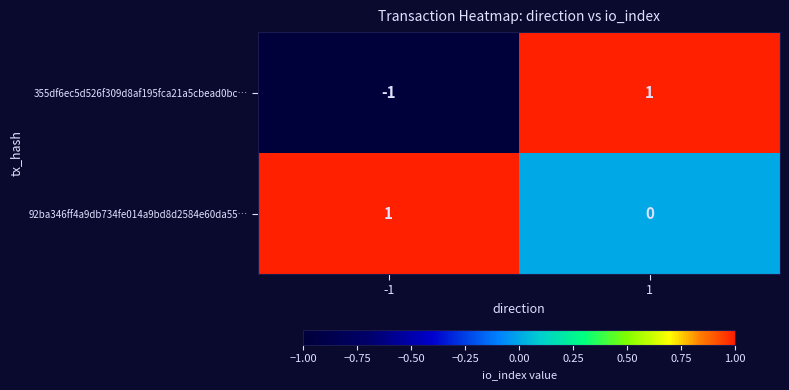

List the labels in order of 92ba346ff4a9db734fe014a9bd8d2584e60da55… value, largest first.

-1, 1